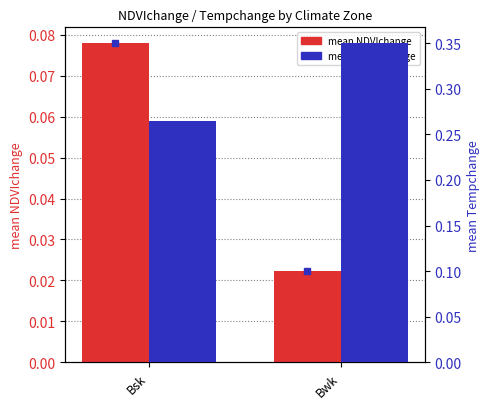

True or false: mean NDVIchange has a value of 0.0 at Bsk.

False